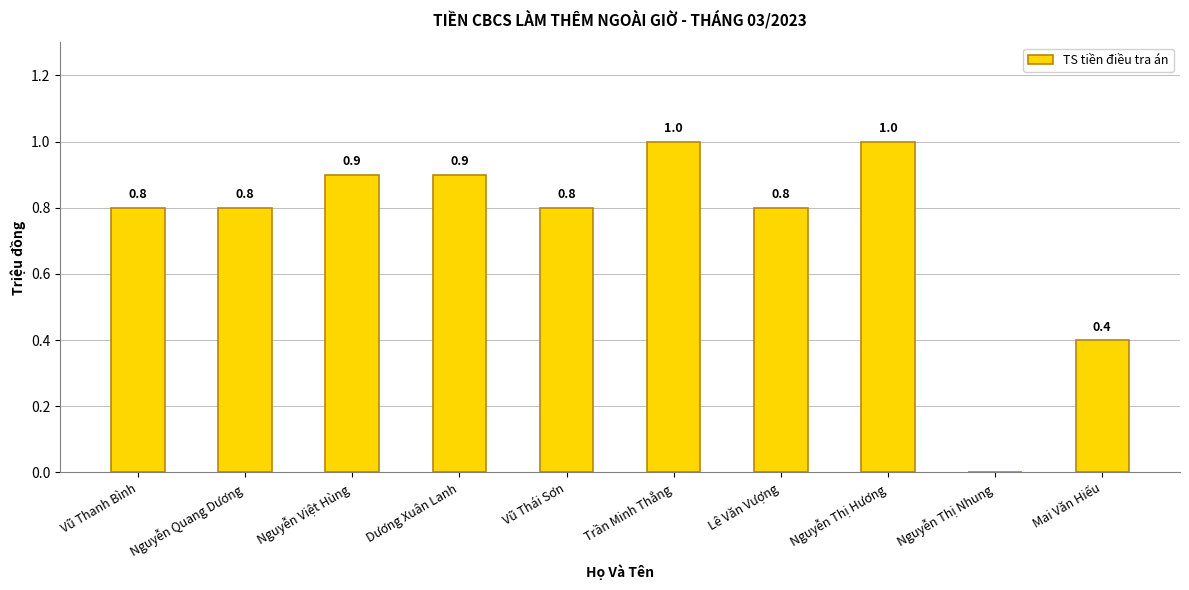

True or false: the data shows 1.6 at Dương Xuân Lanh.

False